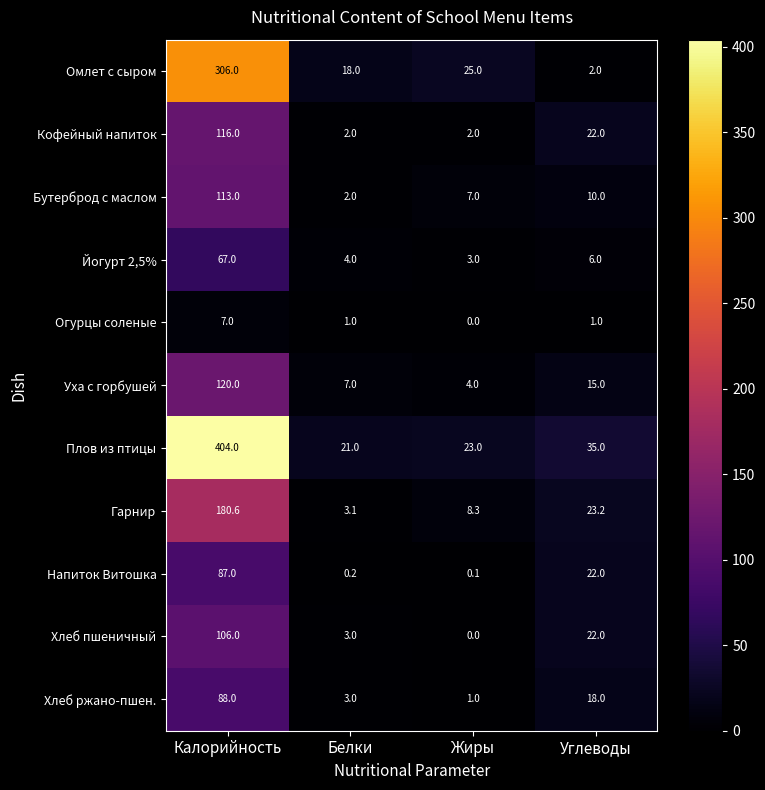

Count the number of data series in this chart.

11